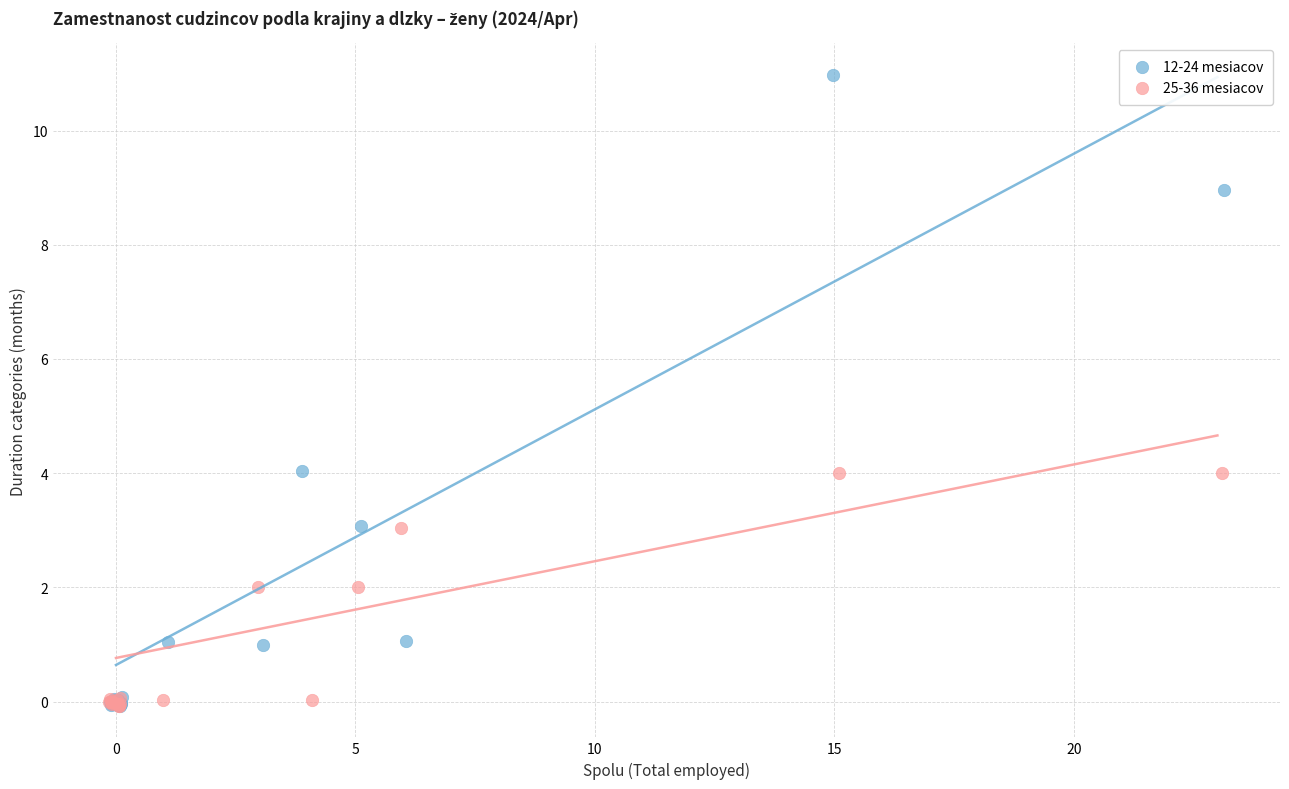

Which series contains the highest Y value?

12-24 mesiacov